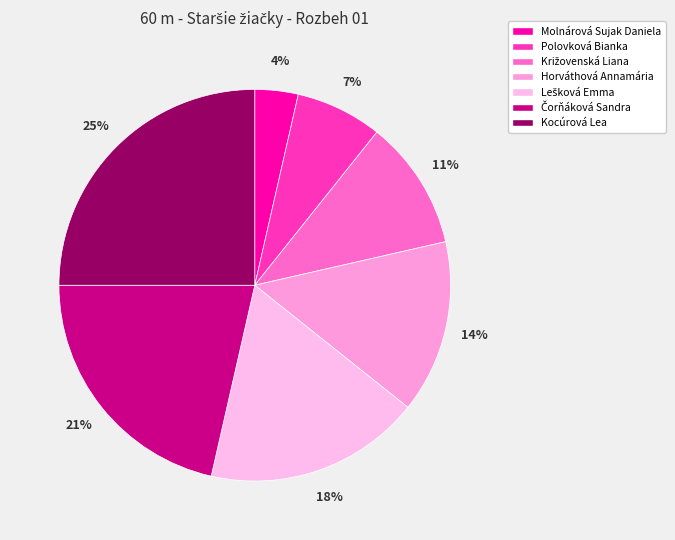

How many slices are in this pie chart?

7